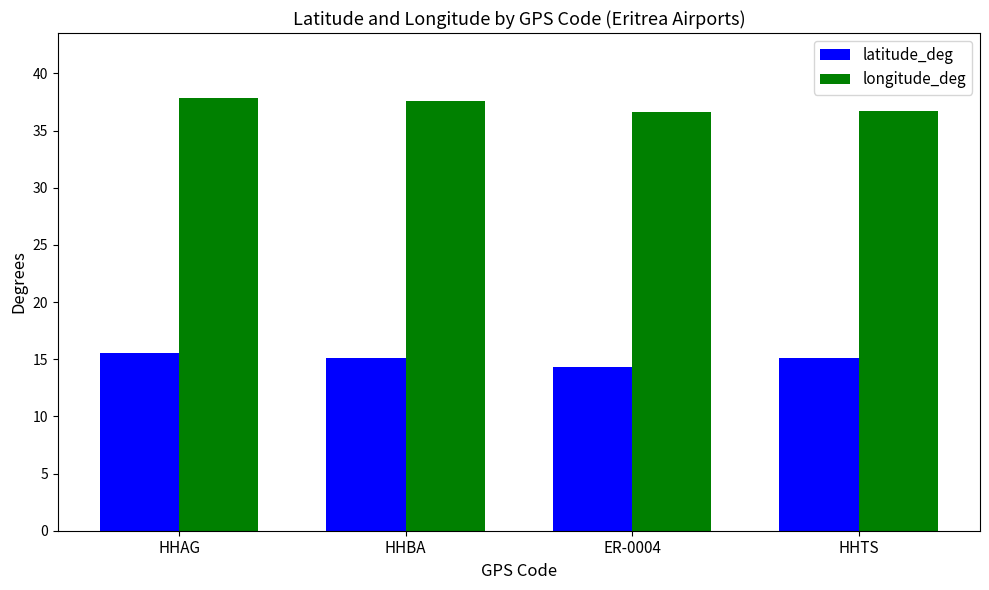

What is the label of the 1st bar from the left?

HHAG